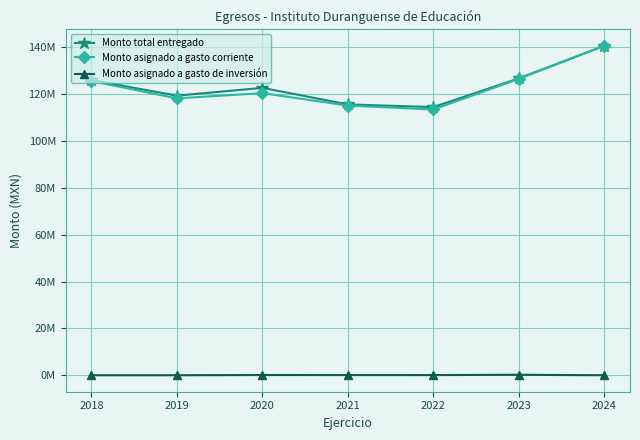

How many interior local valleys does the Monto total entregado series have?

2